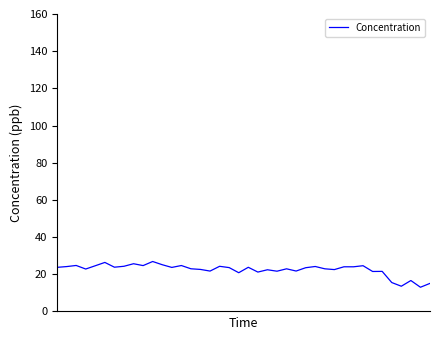

What is the maximum value shown in the chart?

26.9